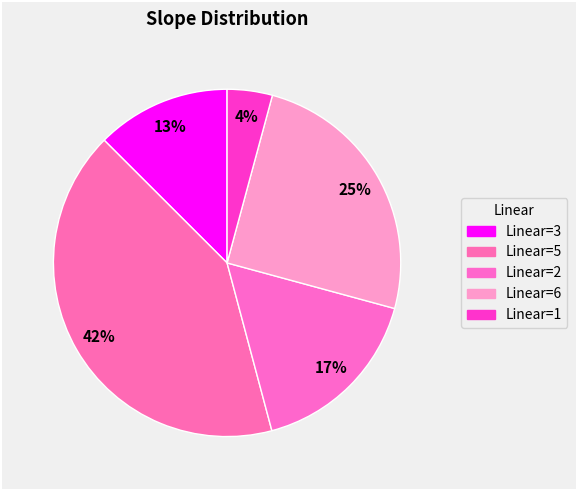

How many slices are in this pie chart?

5